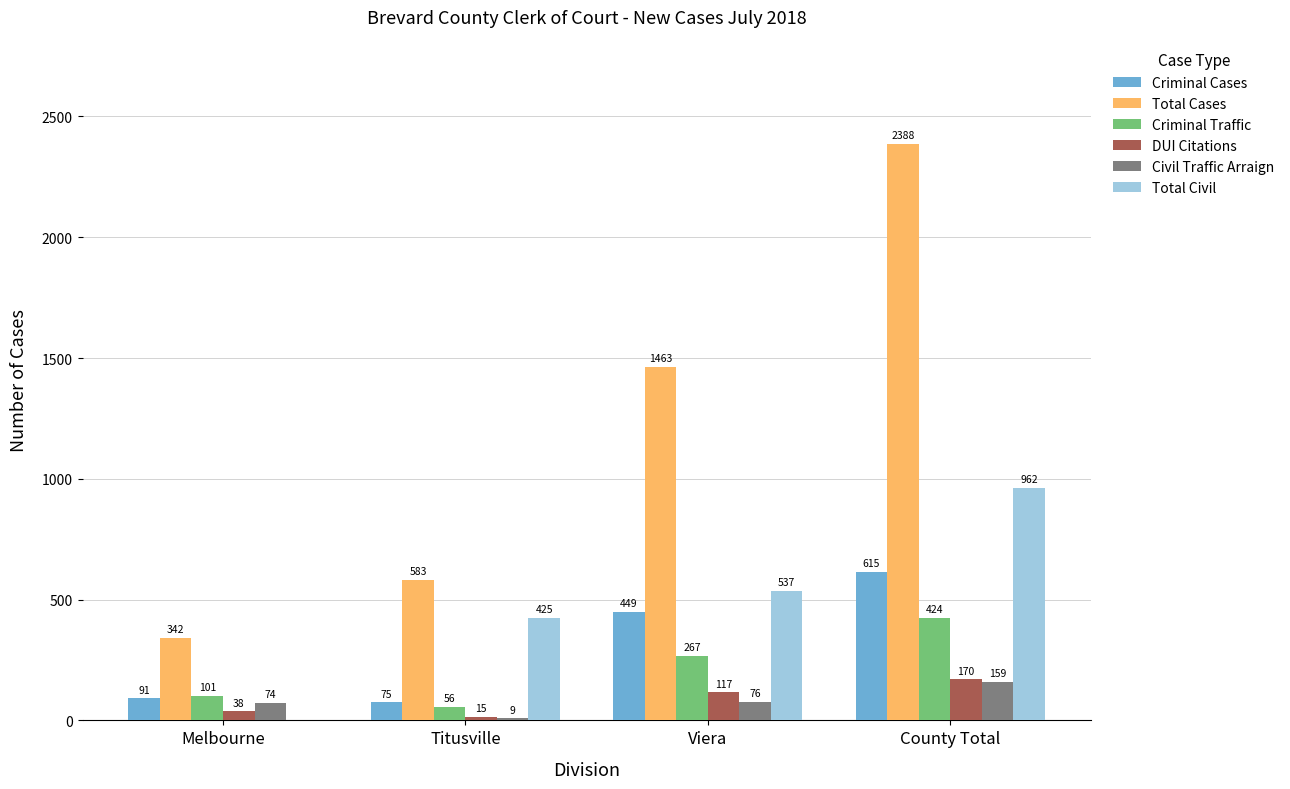

Reading left to right, extract all data points from this chart.

Criminal Cases: 91	75	449	615
Total Cases: 342	583	1463	2388
Criminal Traffic: 101	56	267	424
DUI Citations: 38	15	117	170
Civil Traffic Arraign: 74	9	76	159
Total Civil: 0	425	537	962